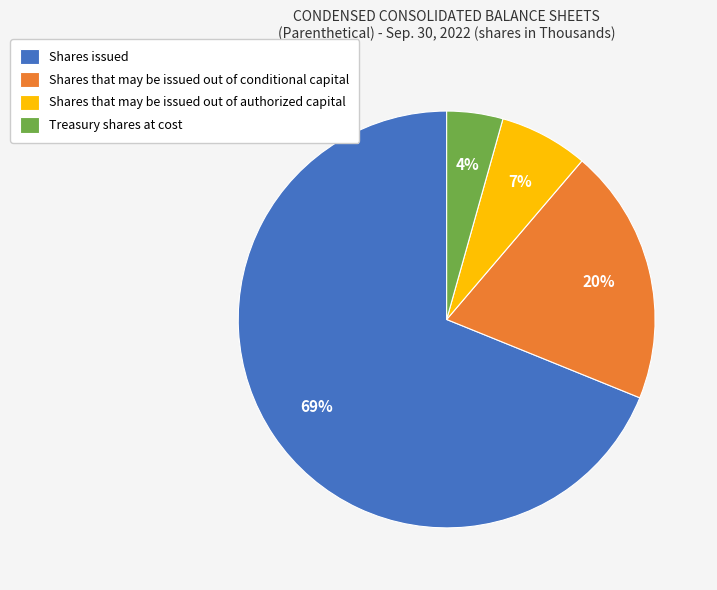

What is the smallest slice in the pie chart?

Treasury shares at cost